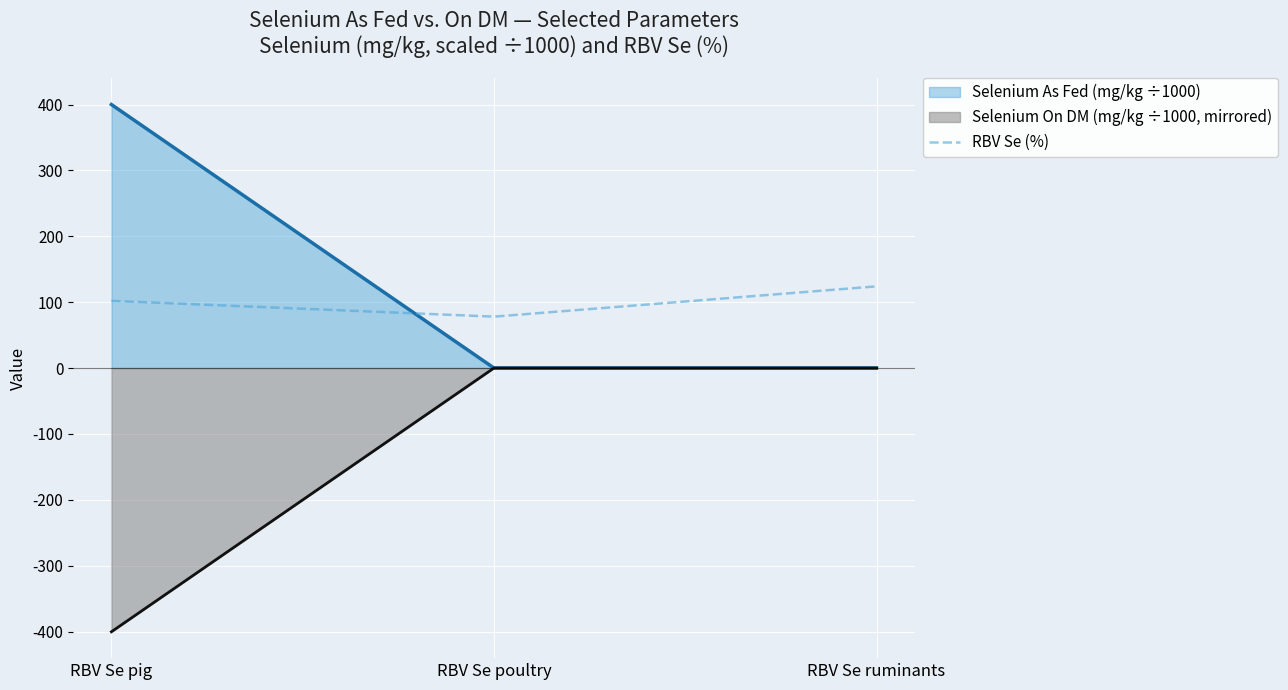

Count the number of values greater than 102.

1